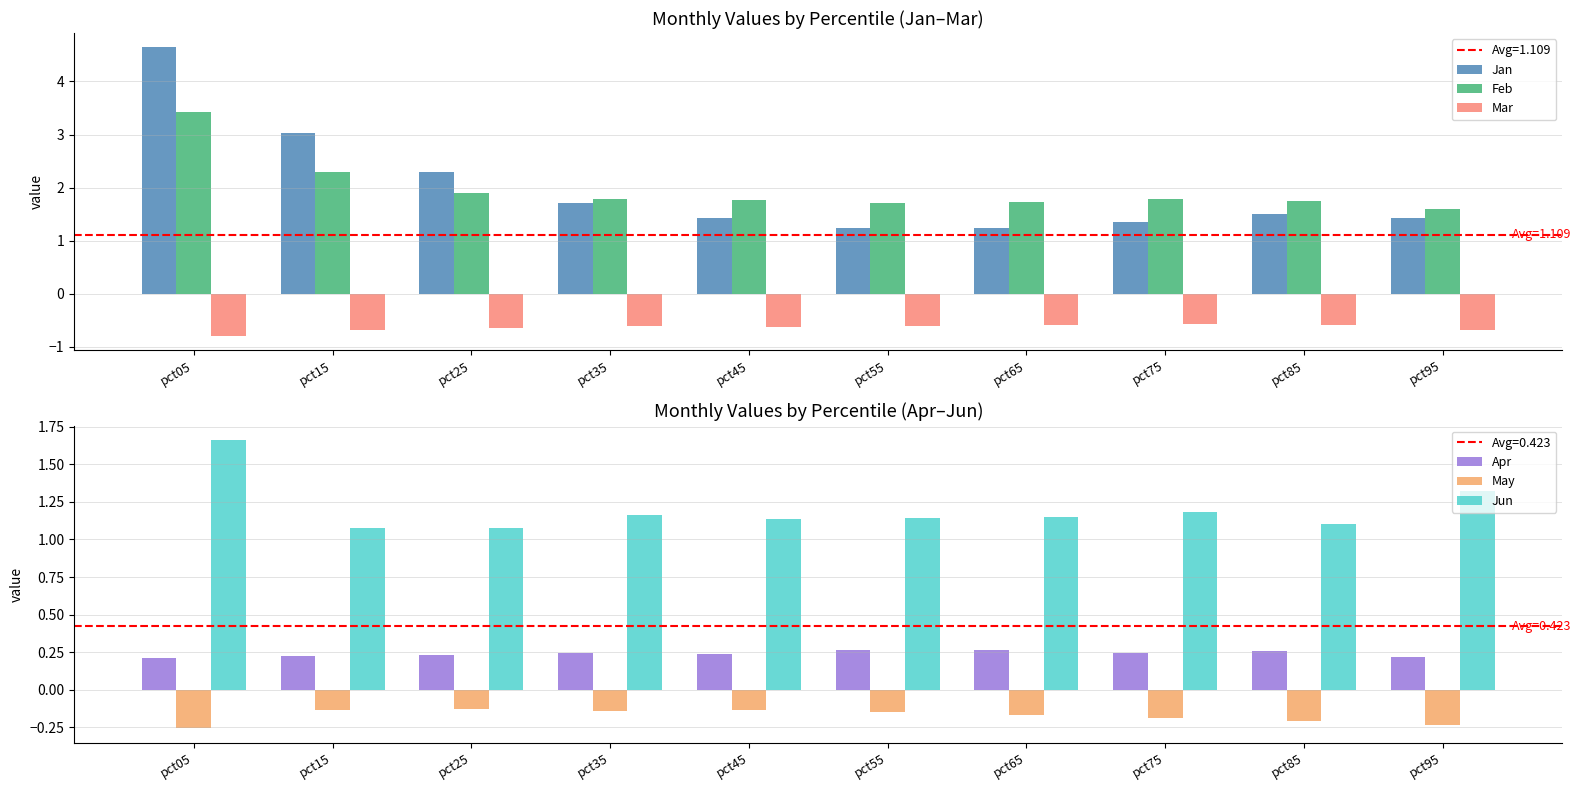

What is the minimum value shown in the chart?

-0.8